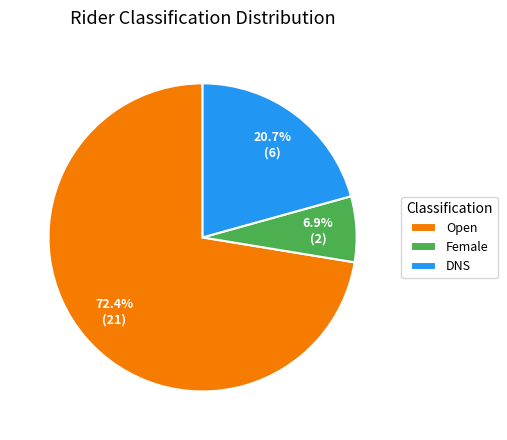

Is it true that Open is 62% of the pie?

False